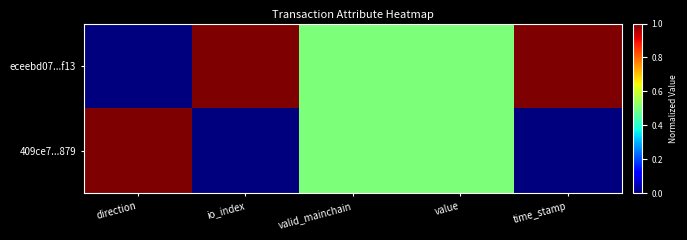

Reading right to left, list all the values displayed in this chart.

eceebd07...f13: time_stamp=1.0	value=0.5	valid_mainchain=0.5	io_index=1.0	direction=0.0
409ce7...879: time_stamp=0.0	value=0.5	valid_mainchain=0.5	io_index=0.0	direction=1.0